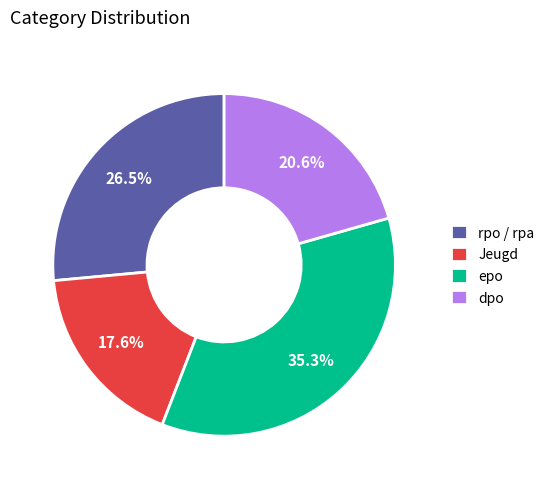

Is it true that rpo / rpa is 38% of the pie?

False